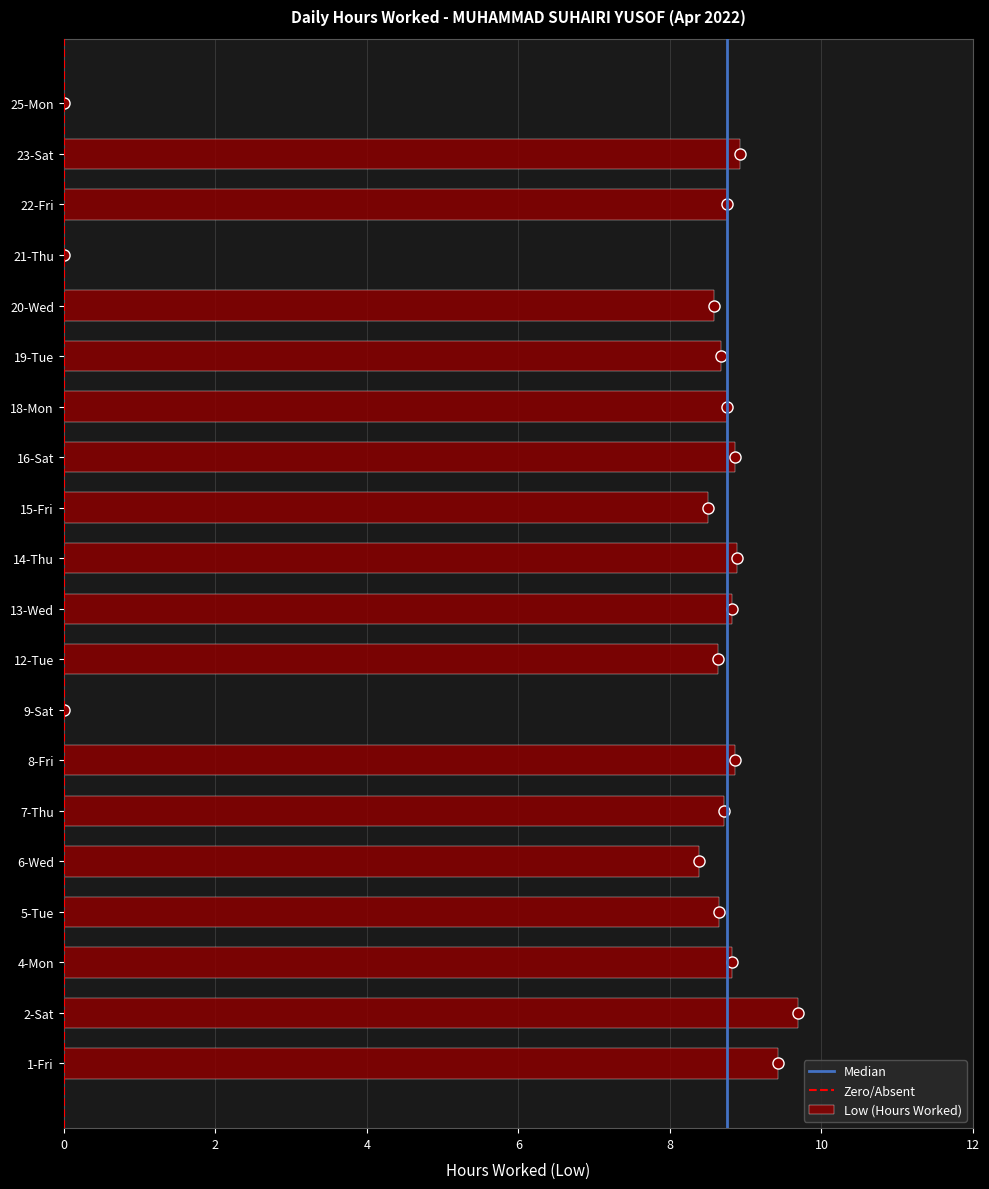

What is the sum of the values at 25-Mon and 15-Fri?

8.5